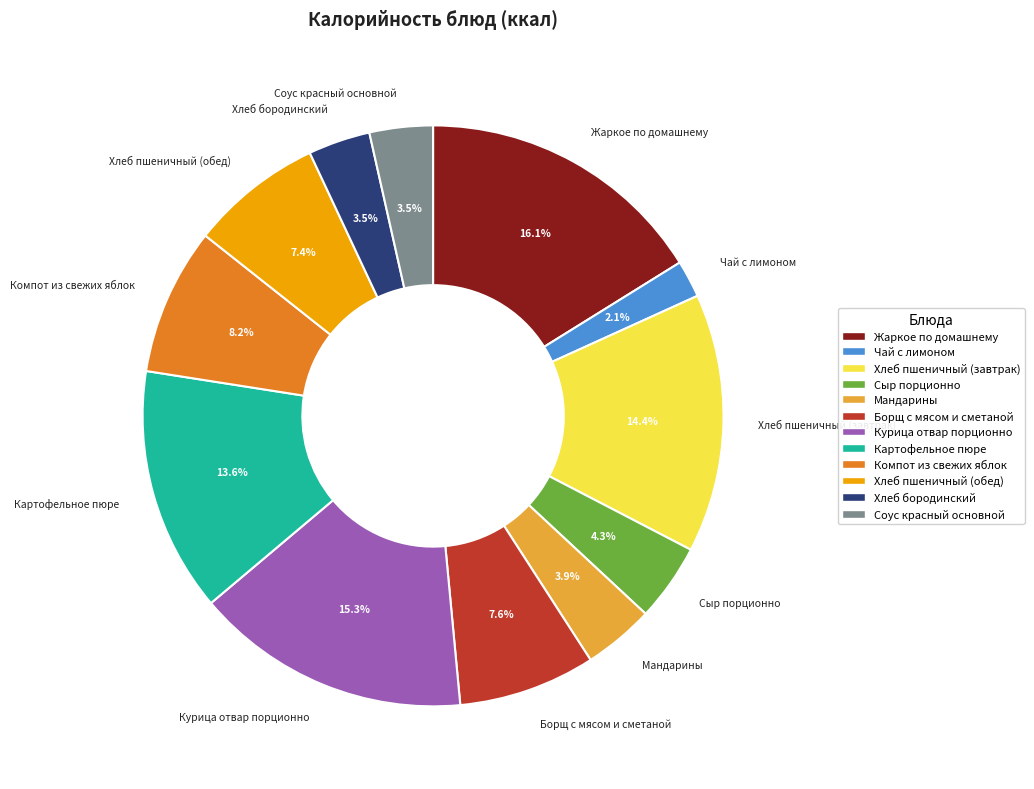

Combined, do Хлеб бородинский and Соус красный основной account for over 50%?

No